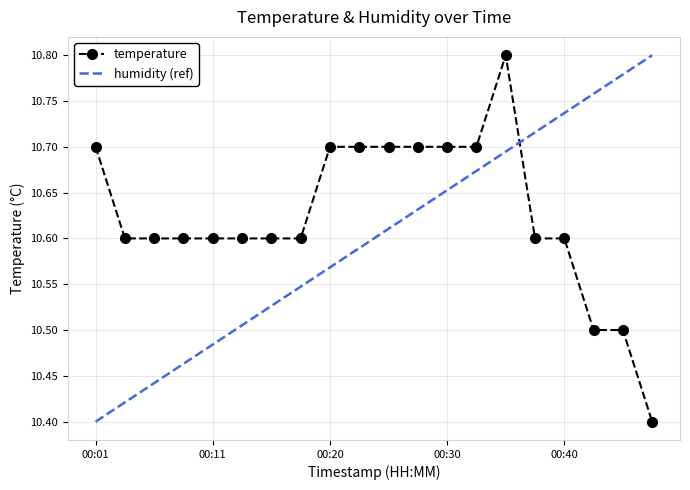

True or false: temperature has a value of 14.5 at 00:11.

False